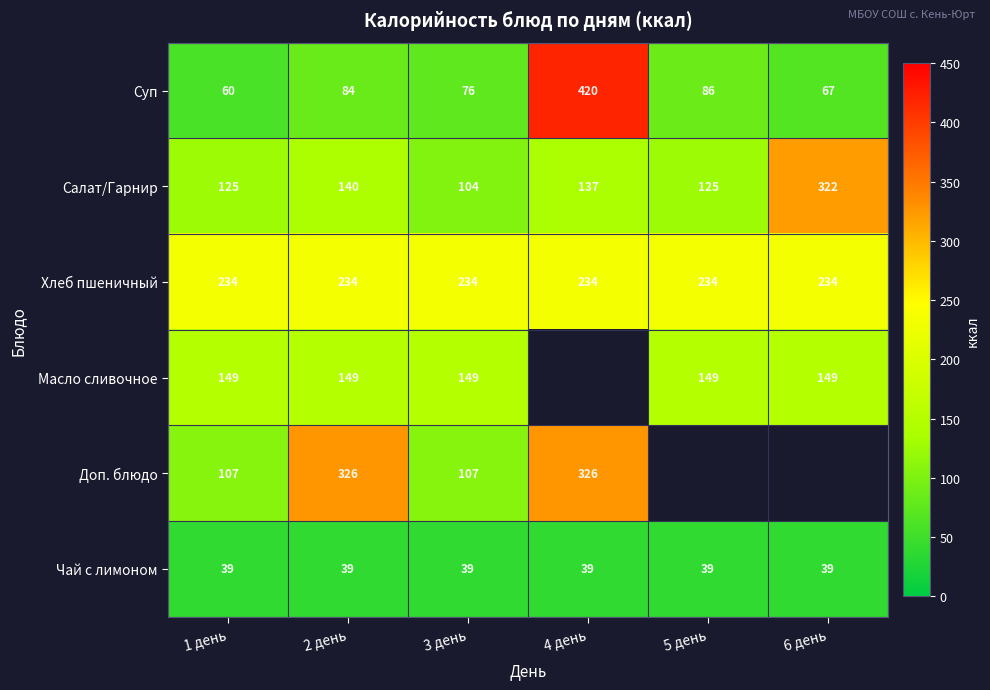

At 2 день, list the series in order from smallest to largest.

Чай с лимоном, Суп, Салат/Гарнир, Масло сливочное, Хлеб пшеничный, Доп. блюдо